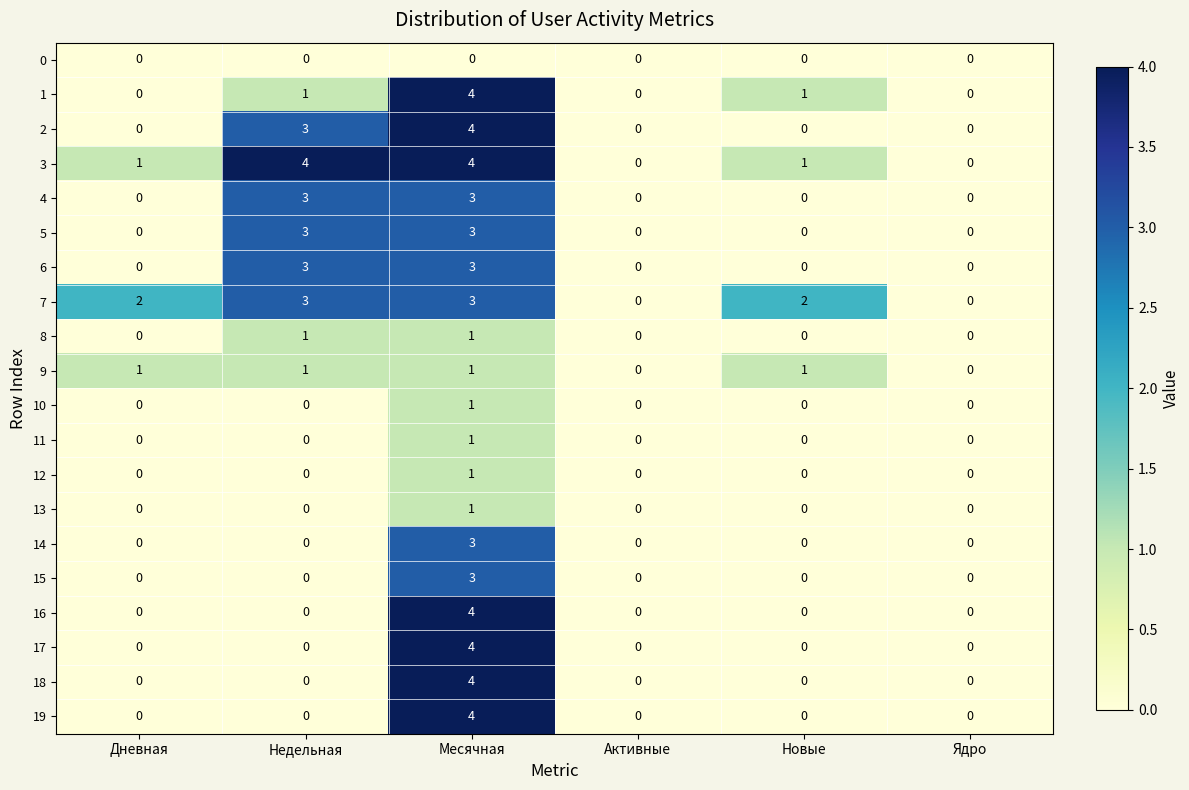

What is the difference between the highest and lowest values at Месячная?

4